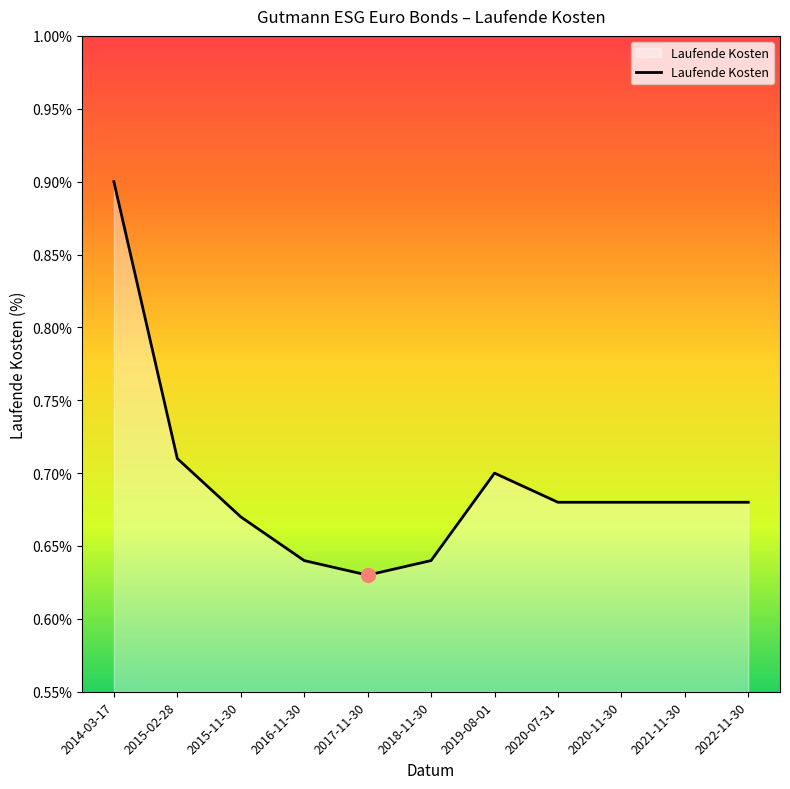

Which has a higher value, 2014-03-17 or 2021-11-30?

2014-03-17